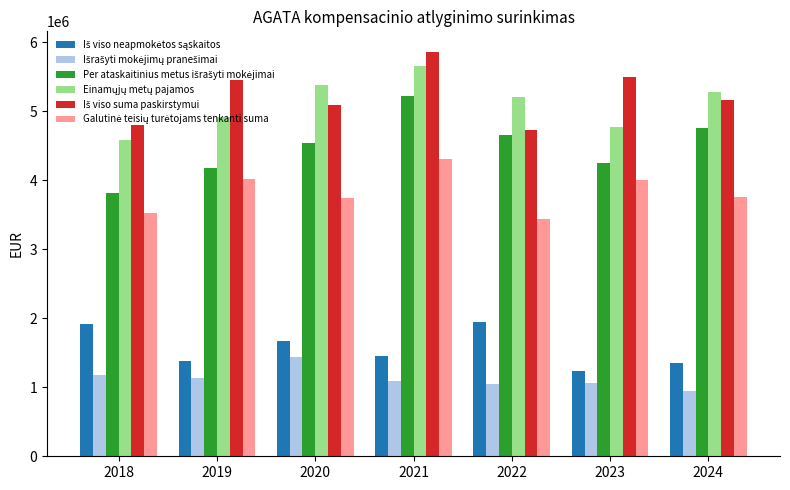

How many bars are there in total?

42